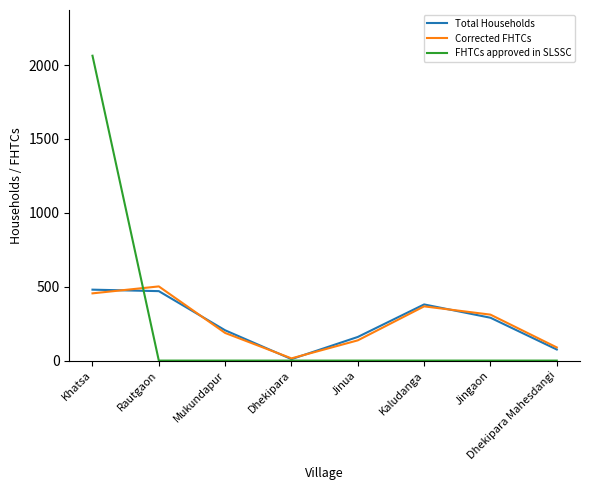

The Total Households series shows 160 at Jinua. True or false?

True